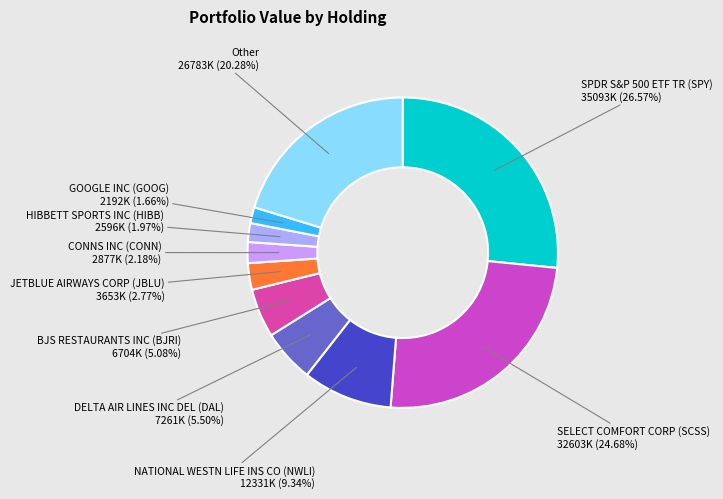

How many segments does this pie chart have?

10